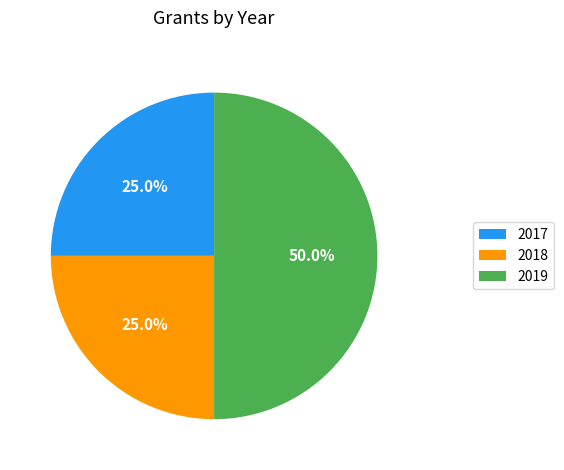

Approximately how many times larger is the value at 2017 compared to 2018?

1.0